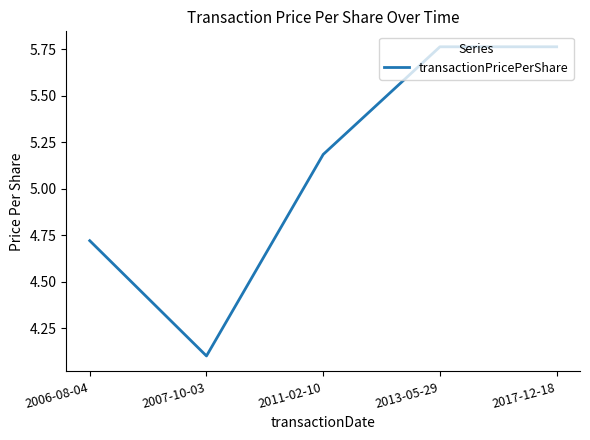

How many interior local valleys (lower than both neighbors) does the data have?

1